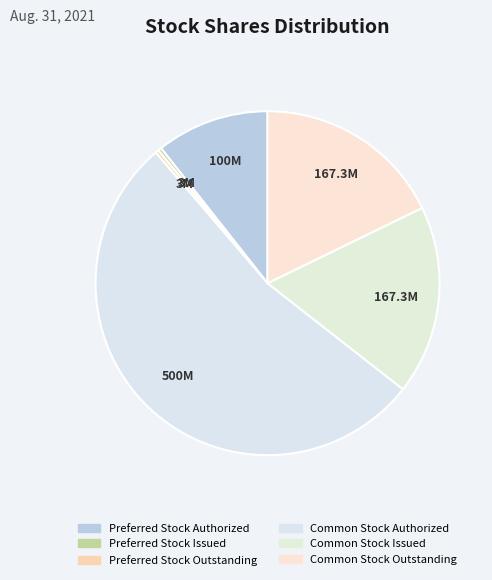

Which category has the biggest portion of the pie?

Common Stock Authorized